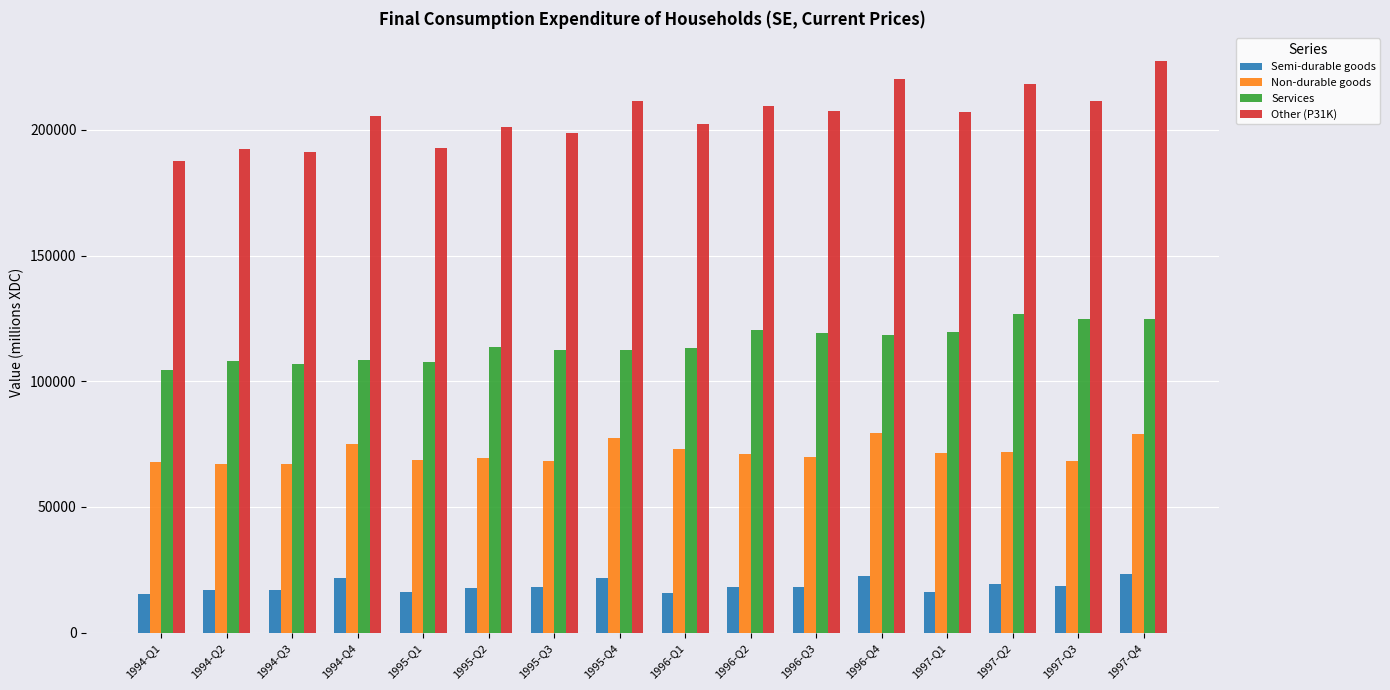

Which category has the lowest value in the Services series?

1994-Q1